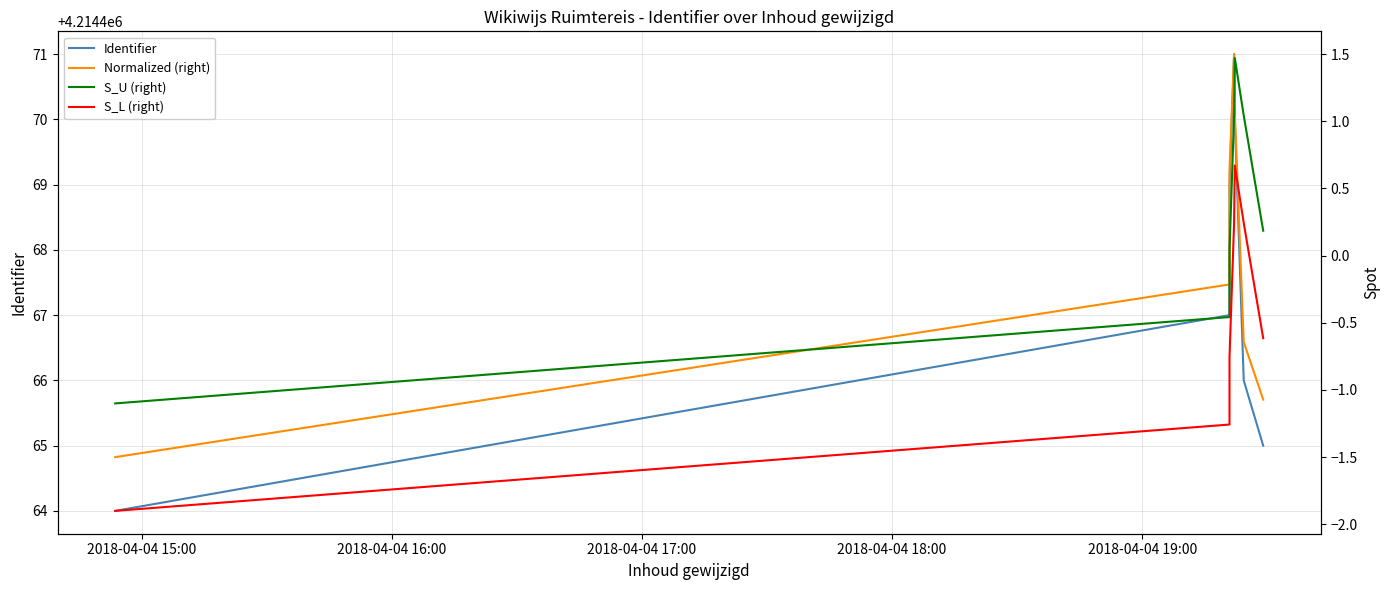

Rank the series by their maximum value, from lowest to highest.

S_L (right), S_U (right), Normalized (right), Identifier